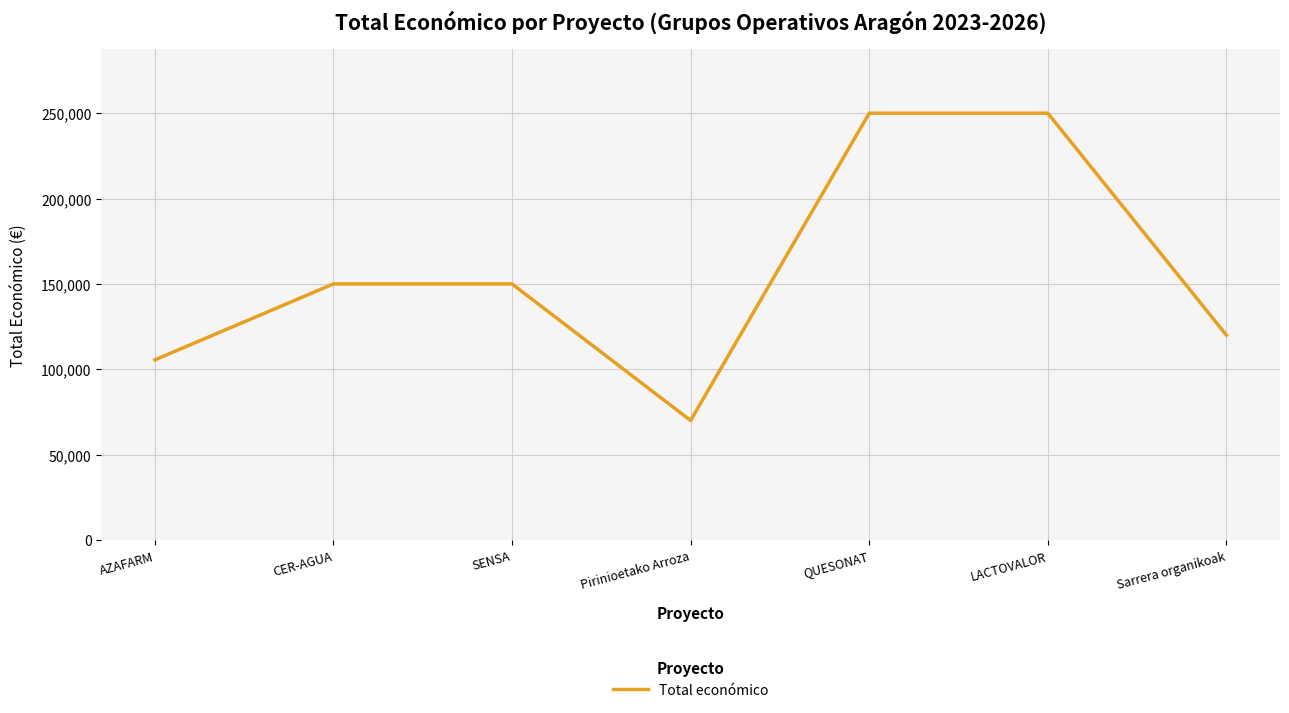

What is the difference between the values at LACTOVALOR and SENSA?

100000